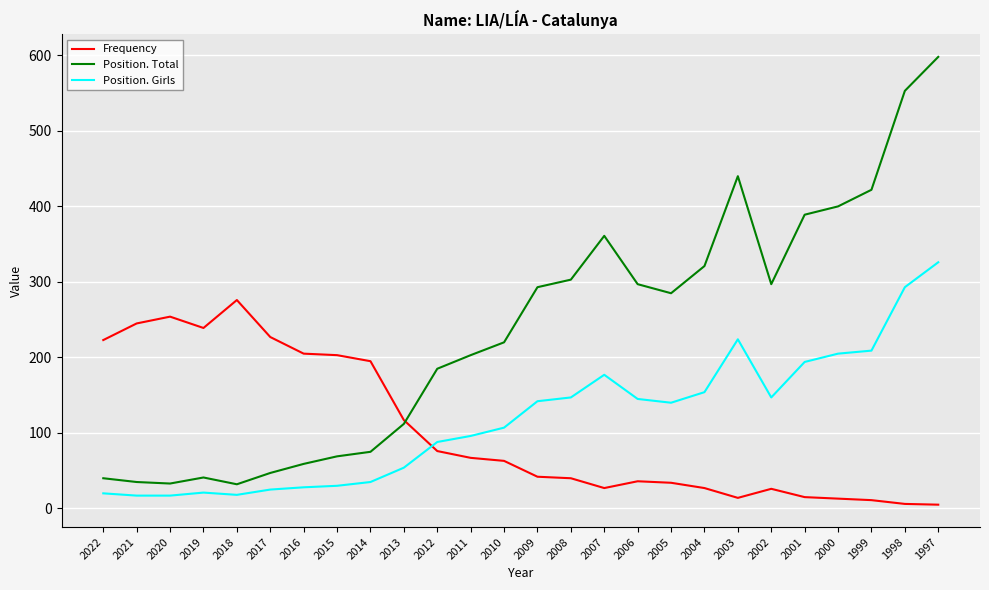

Which series changed the most between 2021 and 2013?

Frequency